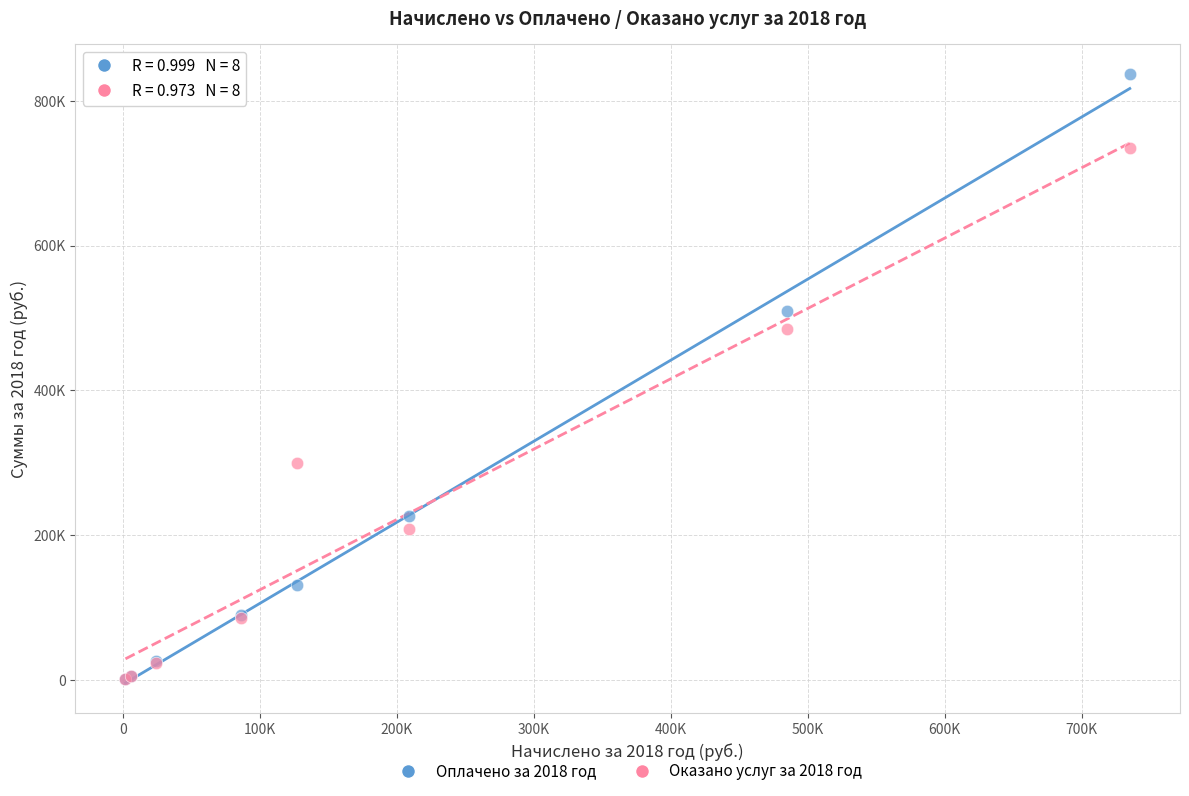

Which series reaches the maximum Y coordinate?

Оплачено за 2018 год